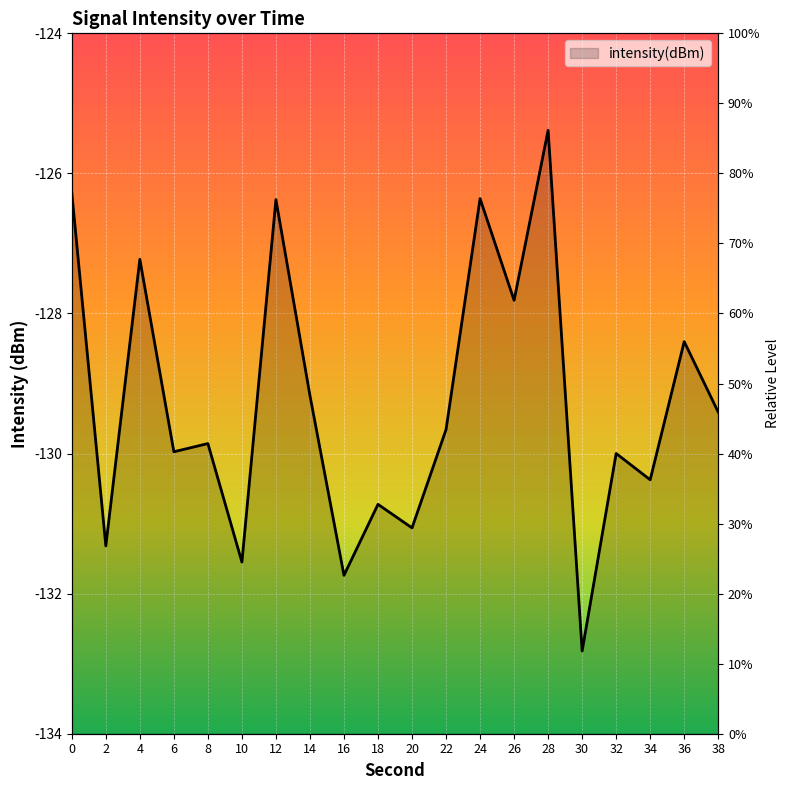

How many lines are shown in the chart?

1